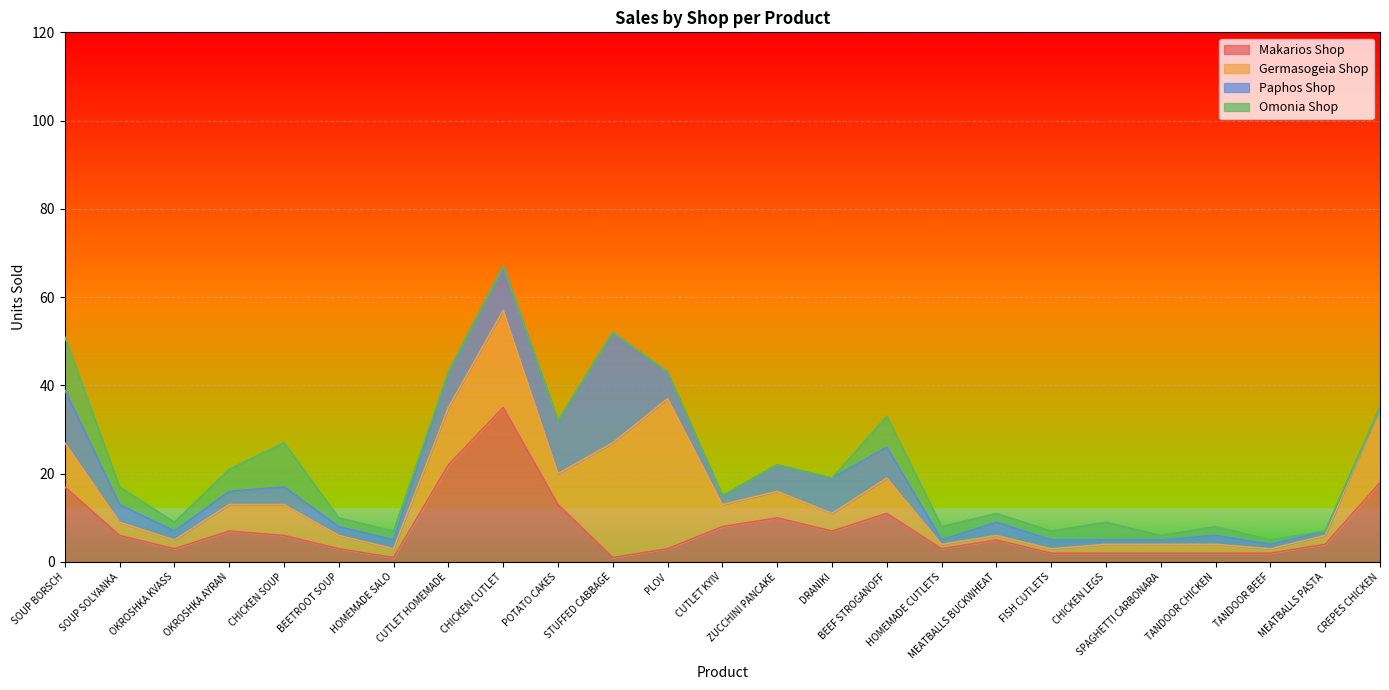

List the series in order of their peak value, lowest first.

Omonia Shop, Paphos Shop, Germasogeia Shop, Makarios Shop